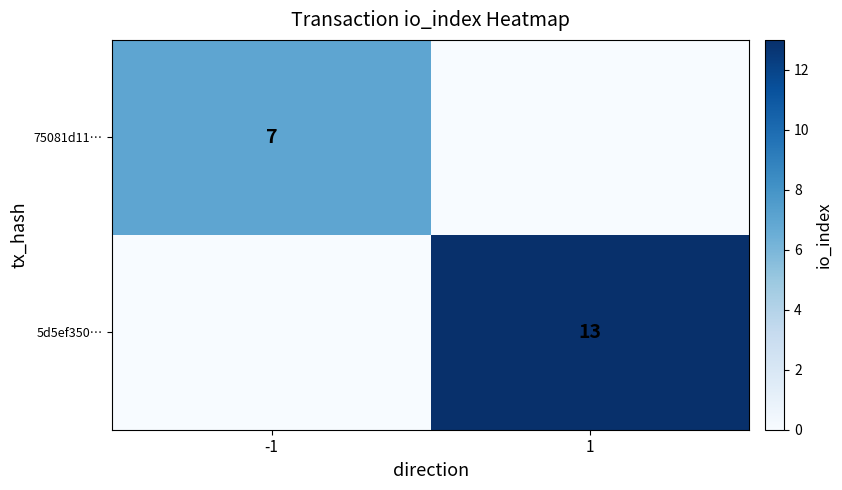

The value of 5d5ef350… at 1 is 13. True or false?

True